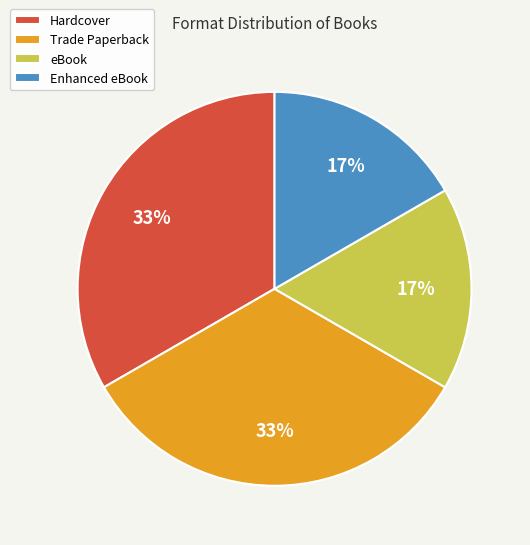

True or false: Enhanced eBook accounts for 17% of the total.

True